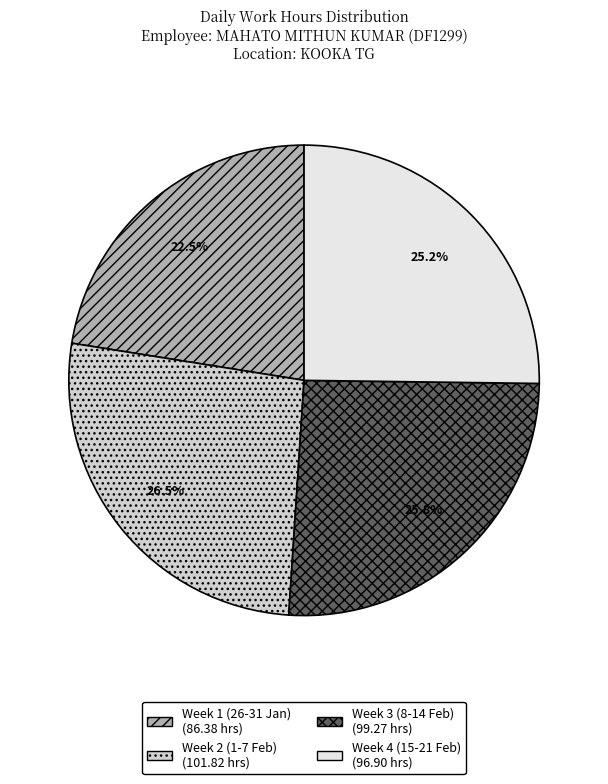

Does any single category account for the majority?

No